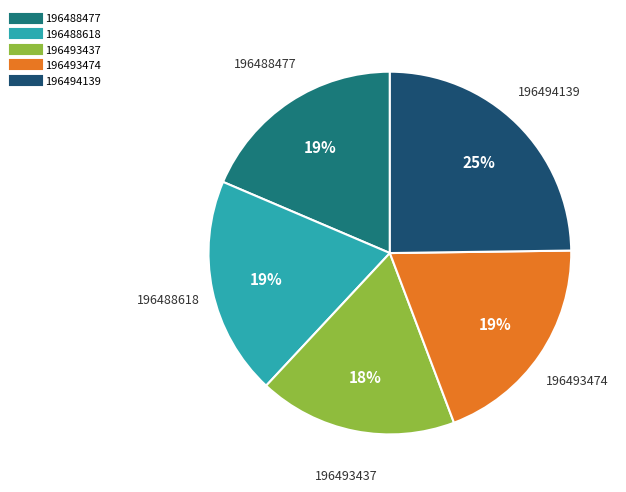

Is there any slice that represents more than half of the pie?

No